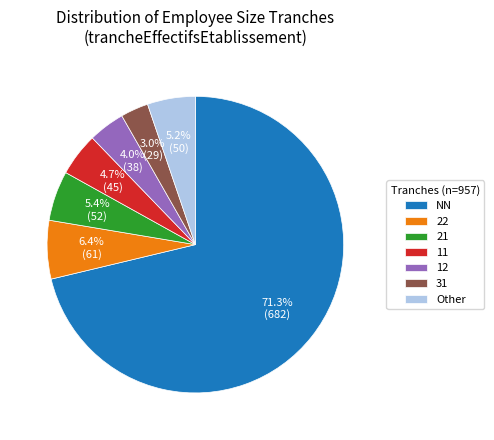

What is the smallest slice in the pie chart?

31